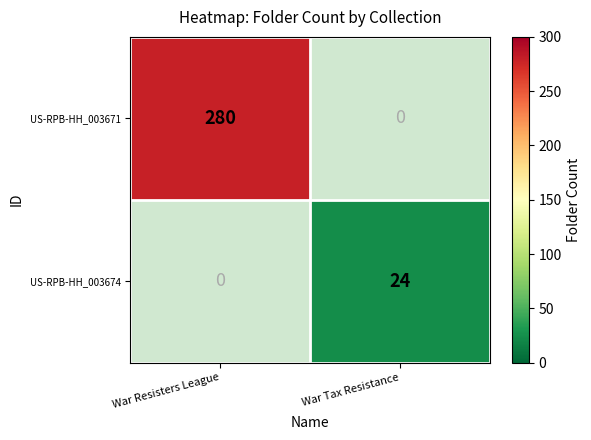

The value of US-RPB-HH_003674 at War Tax Resistance is 24. True or false?

True